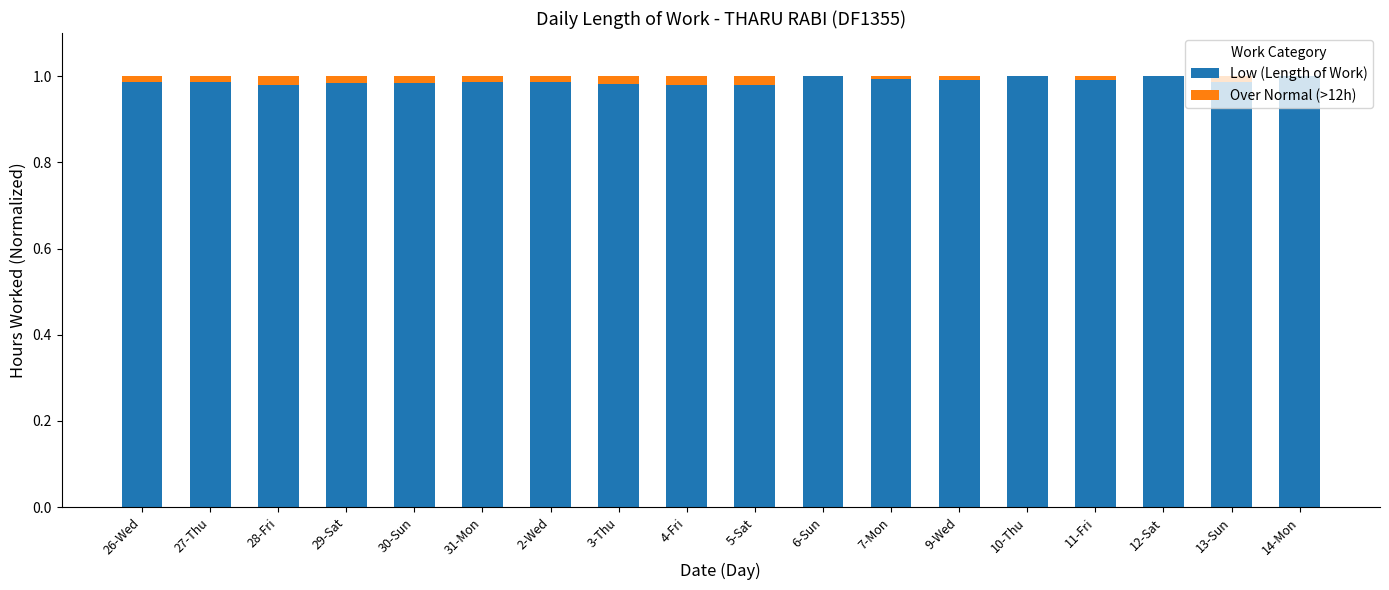

True or false: Low (Length of Work) has a value of 1.0 at 4-Fri.

True